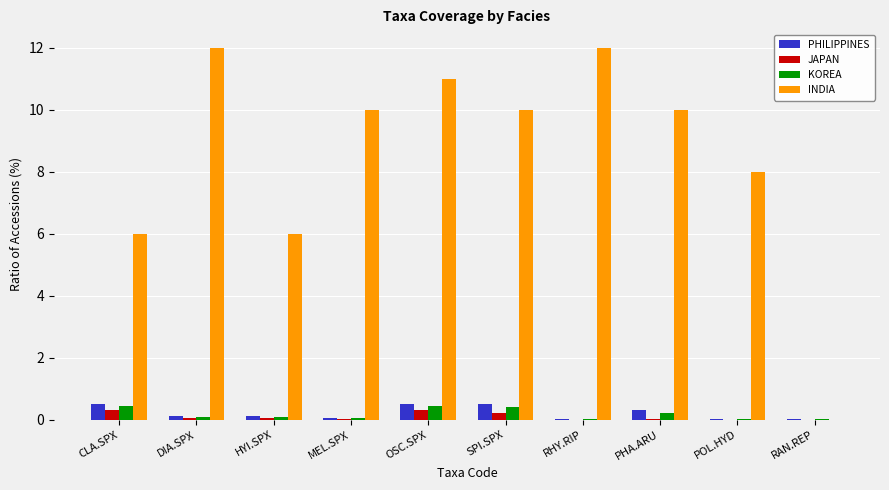

Are the bars grouped side by side (vs. stacked)?

Yes